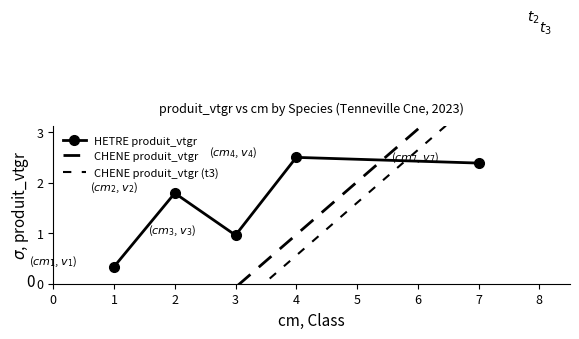

How many values are below 1?

2